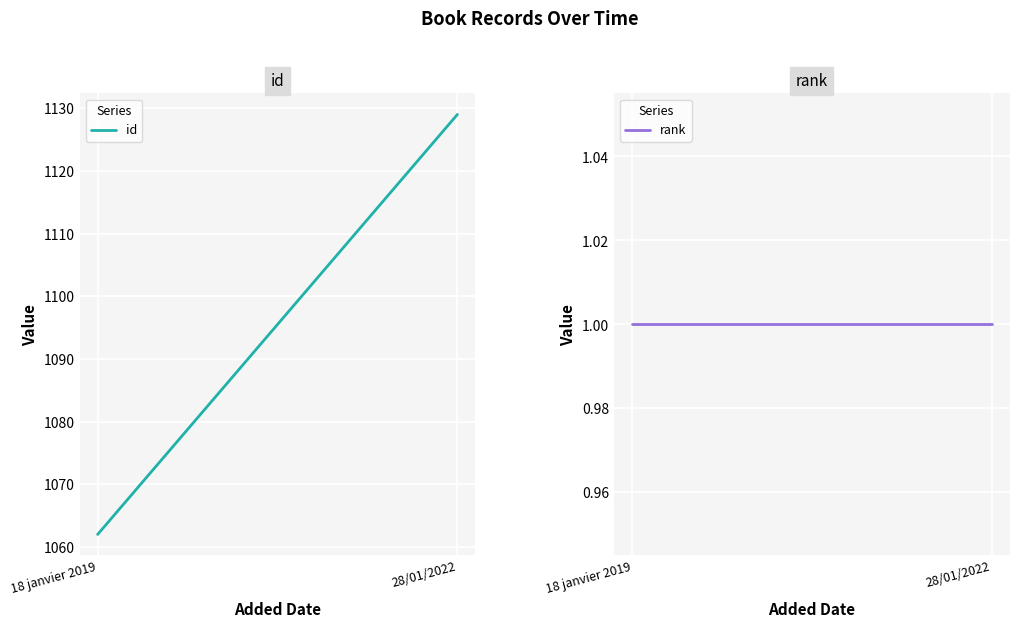

What is the label of the 2nd point from the left?

28/01/2022